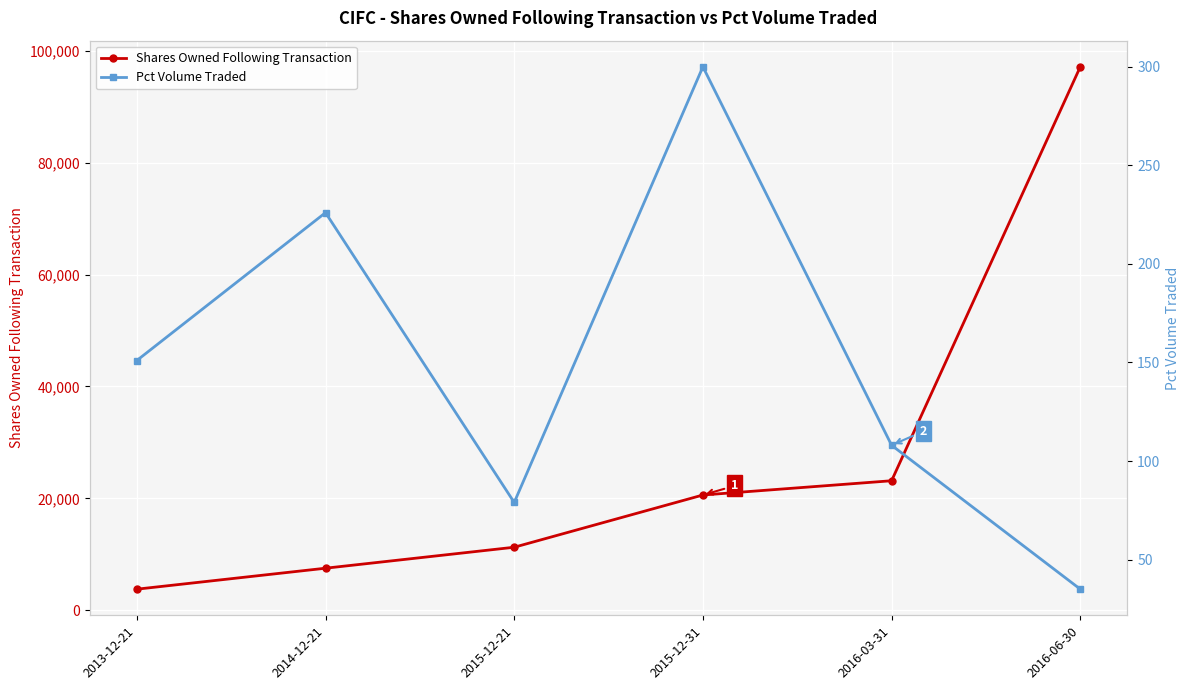

Reading left to right, extract all data points from this chart.

Shares Owned Following Transaction: 3750	7500	11250	20591	23141	97164
Pct Volume Traded: 151	226	79	300	108	35